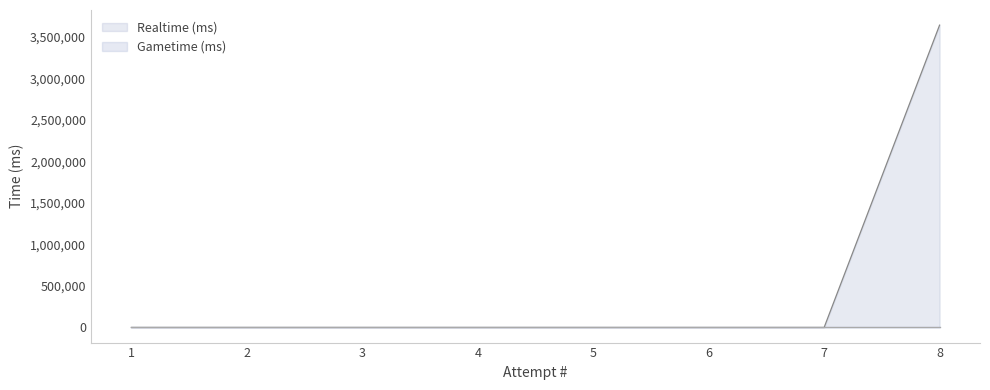

How many values are above zero?

1